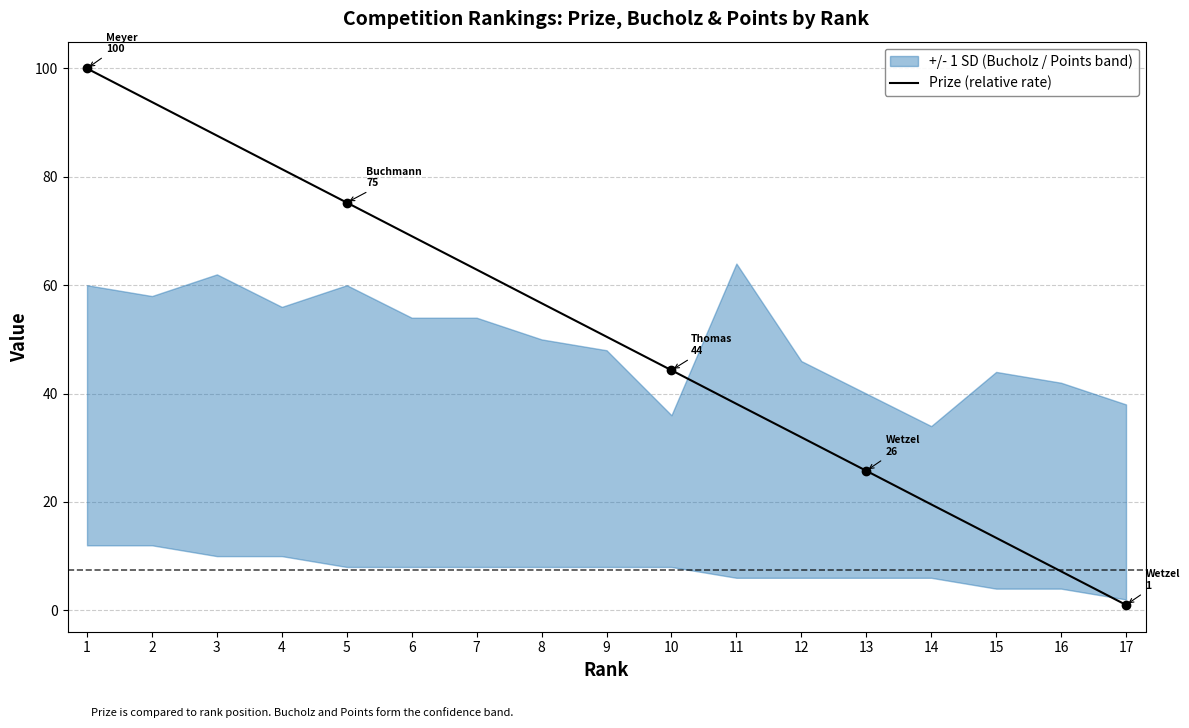

True or false: there are more than 1 points higher than both neighbors.

False